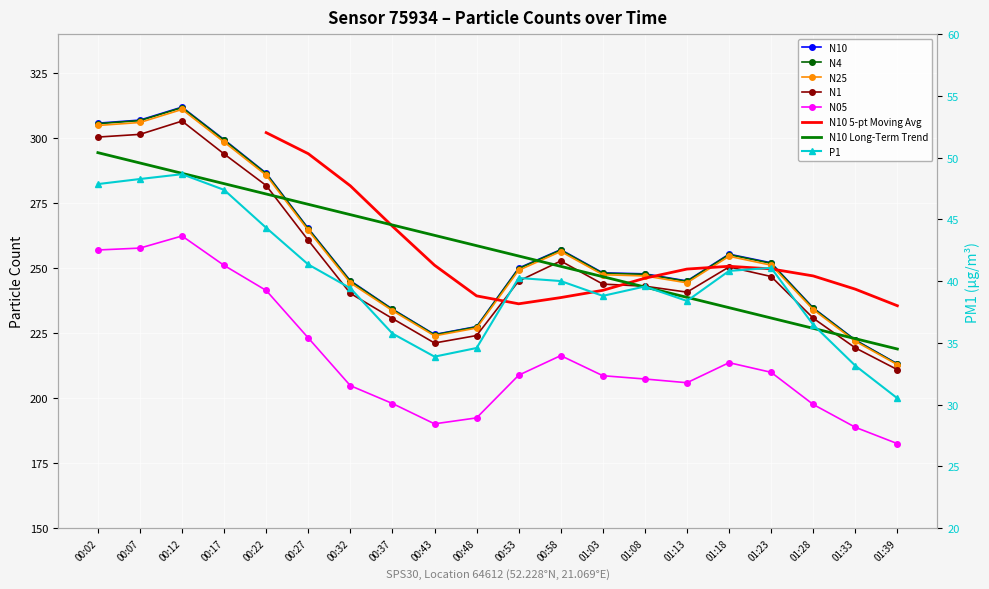

Which series has the largest total across all categories?

N10